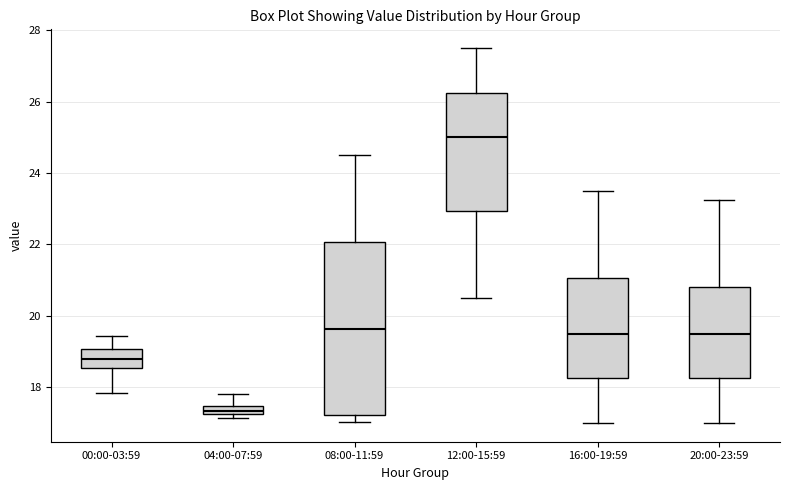

Where is the upper edge of the box for 12:00-15:59 on the y-axis? The values are not printed on the chart, so give them approximately, as read against the axis.

26.2